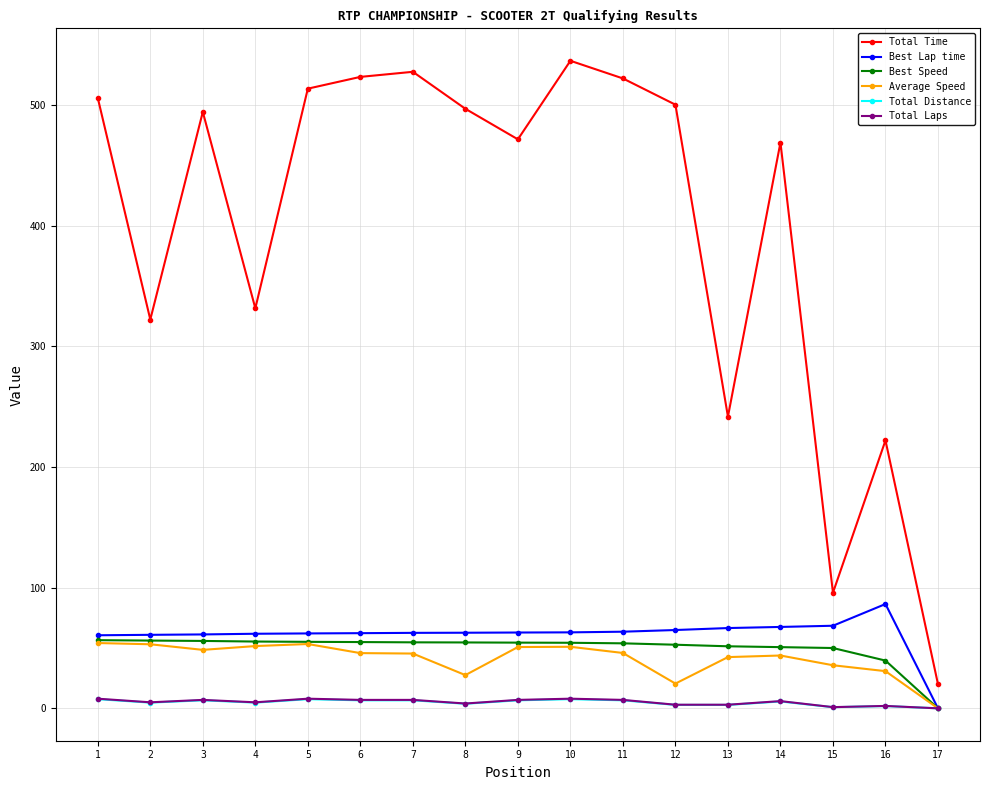

What is the difference between the maximum and minimum values in the Total Time series?

516.4